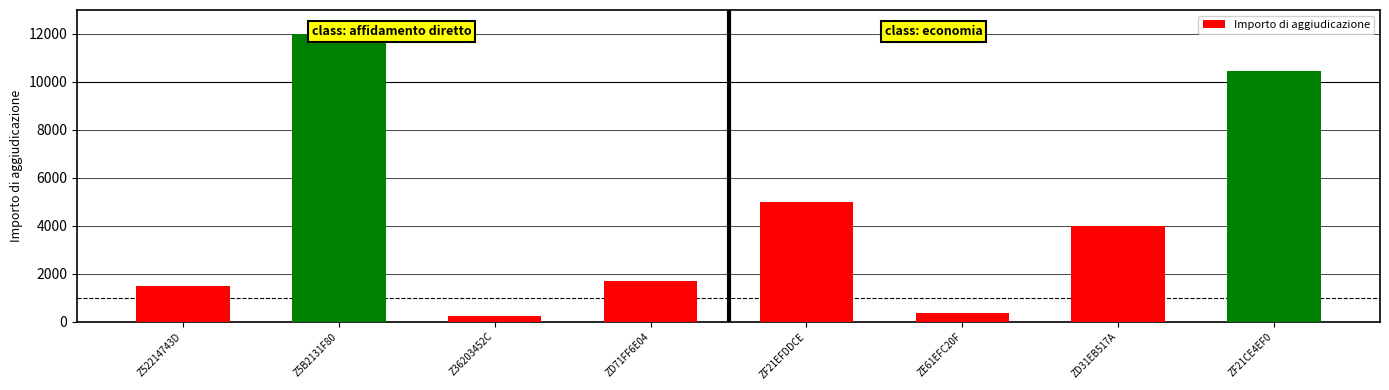

Which category has the highest value across all series?

Z5B2131F80